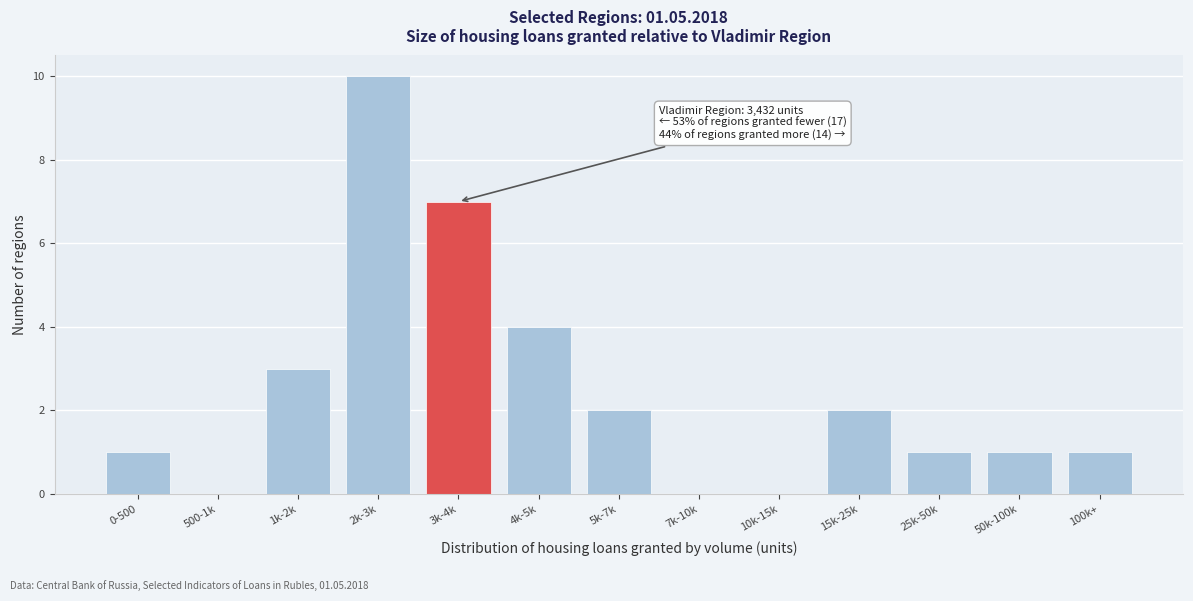

Reading left to right, extract all data points from this chart.

0-500=1	500-1k=0	1k-2k=3	2k-3k=10	3k-4k=7	4k-5k=4	5k-7k=2	7k-10k=0	10k-15k=0	15k-25k=2	25k-50k=1	50k-100k=1	100k+=1